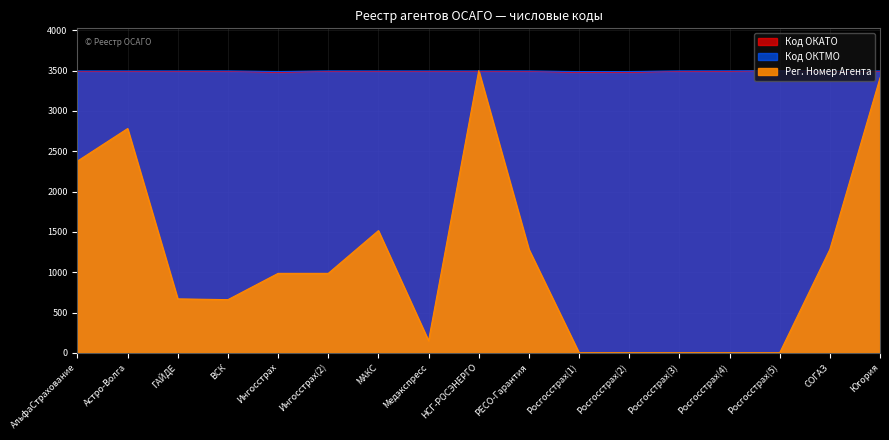

Rank the series at Росгосстрах(1) from lowest to highest value.

Рег. Номер Агента, Код ОКАТО, Код ОКТМО